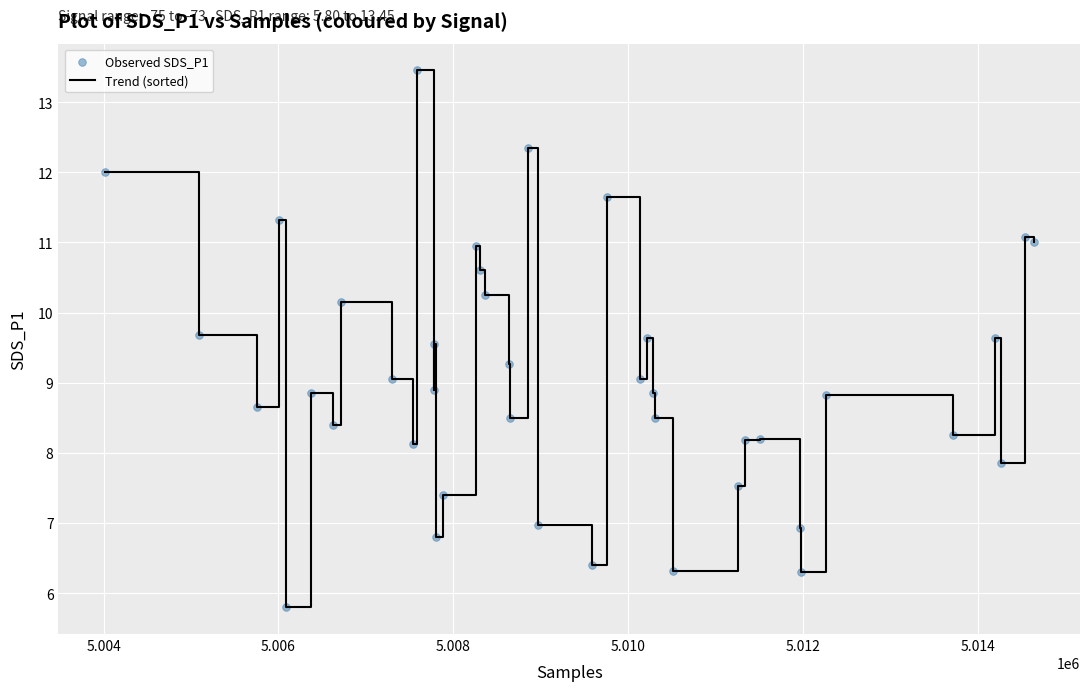

What is the minimum value shown in the chart?

5.8